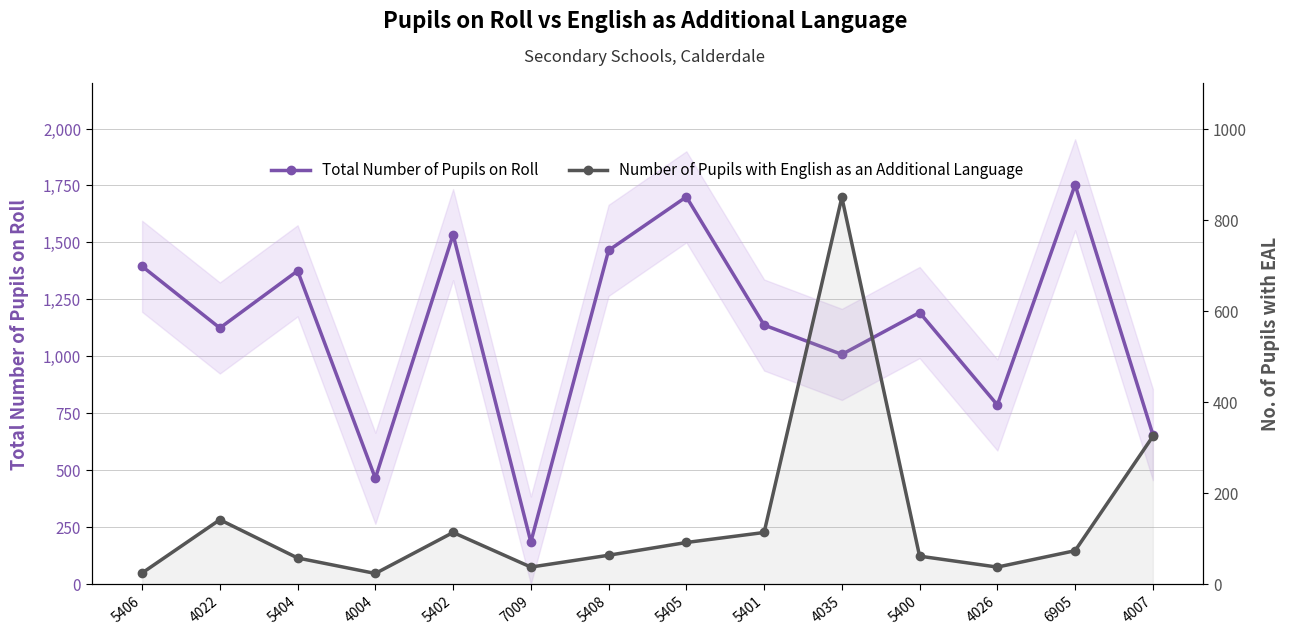

At how many categories does at least one series exceed 703?

11